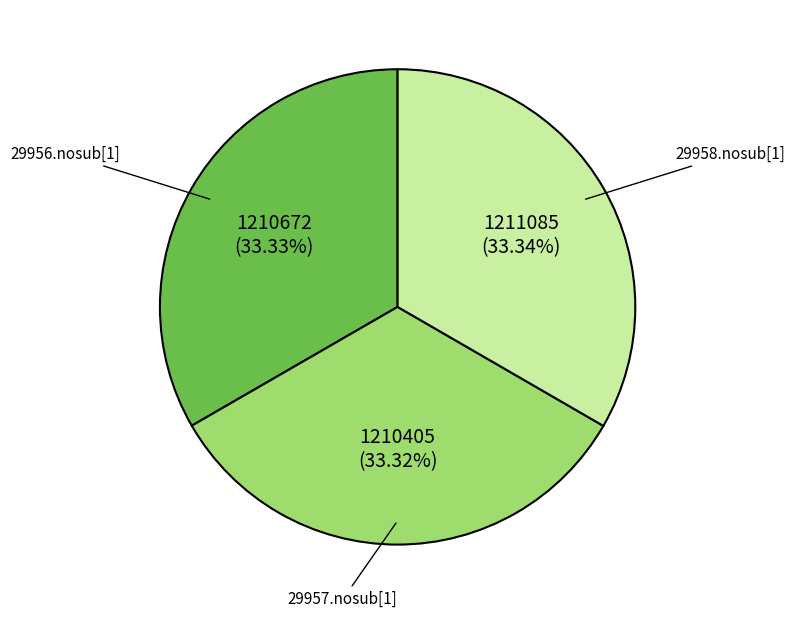

Is the sum of 29956.nosub[1] and 29957.nosub[1] greater than half?

Yes